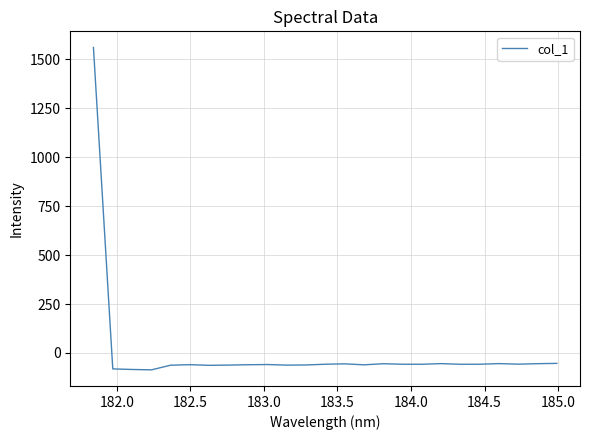

What is the greatest value displayed?

1560.3